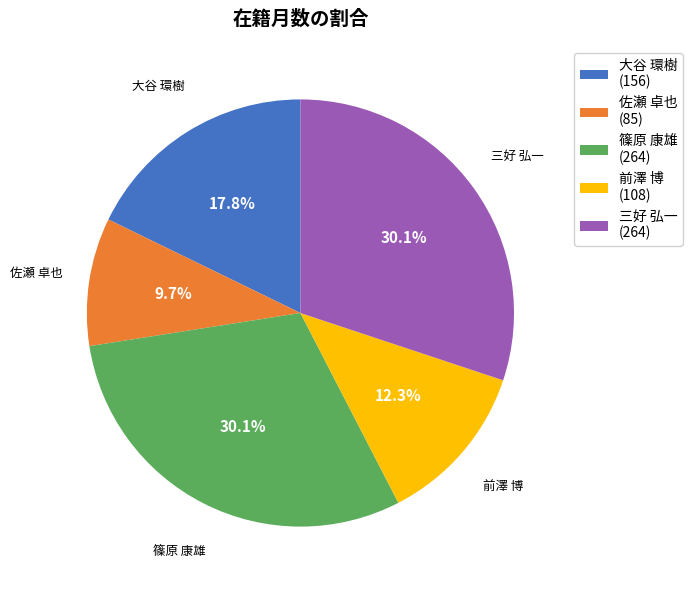

To the nearest percent, what is the average slice percentage?

20%